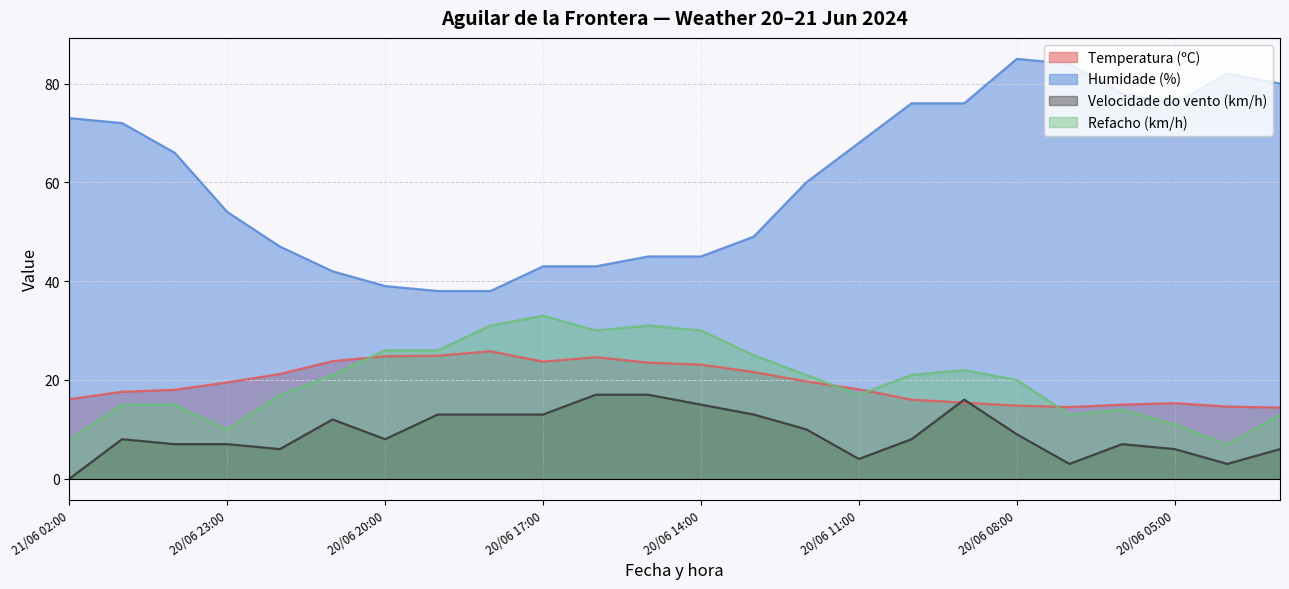

True or false: Velocidade do vento (km/h) and Refacho (km/h) intersect in this chart.

False